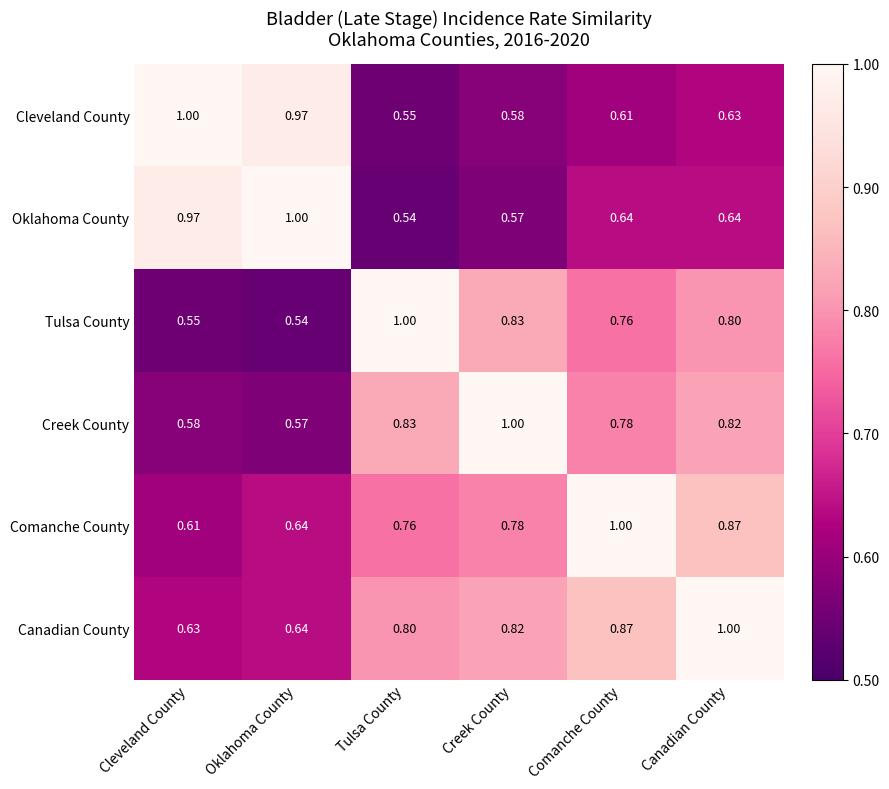

Where is Tulsa County nearest to the value 0?

Oklahoma County